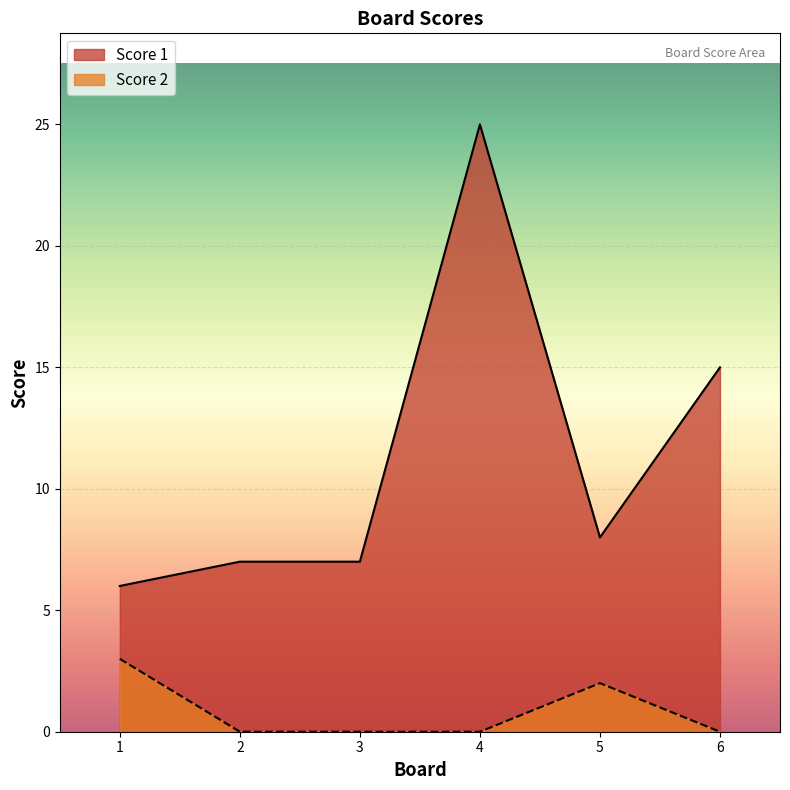

What is the average value of the Score 1 series?

11